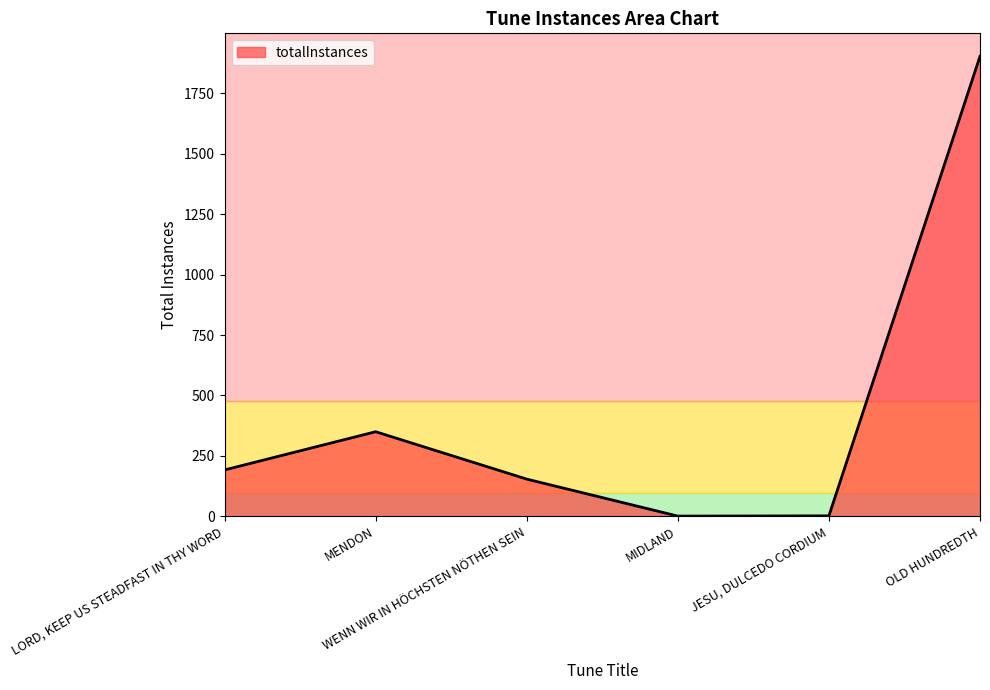

What is the ratio of the value at MENDON to the value at OLD HUNDREDTH?

0.2